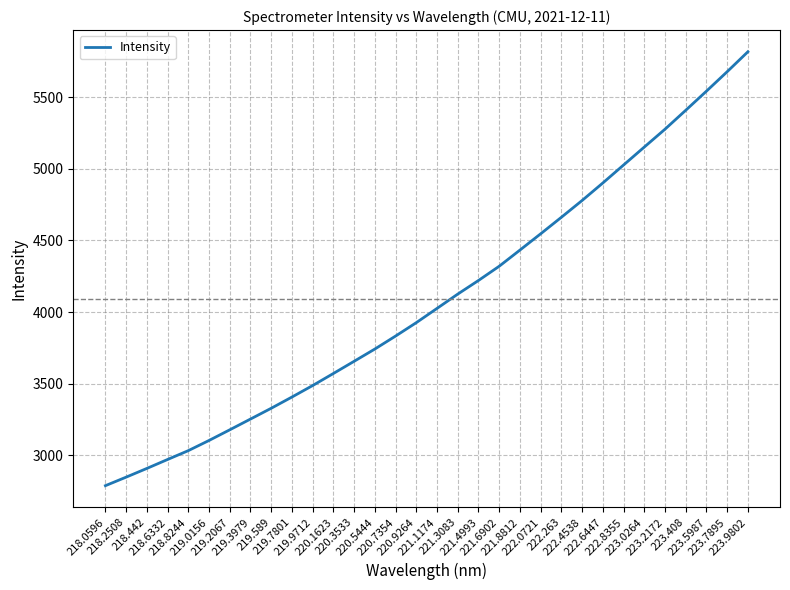

What is the ratio of the value at 220.3533 to the value at 222.8355?

0.7